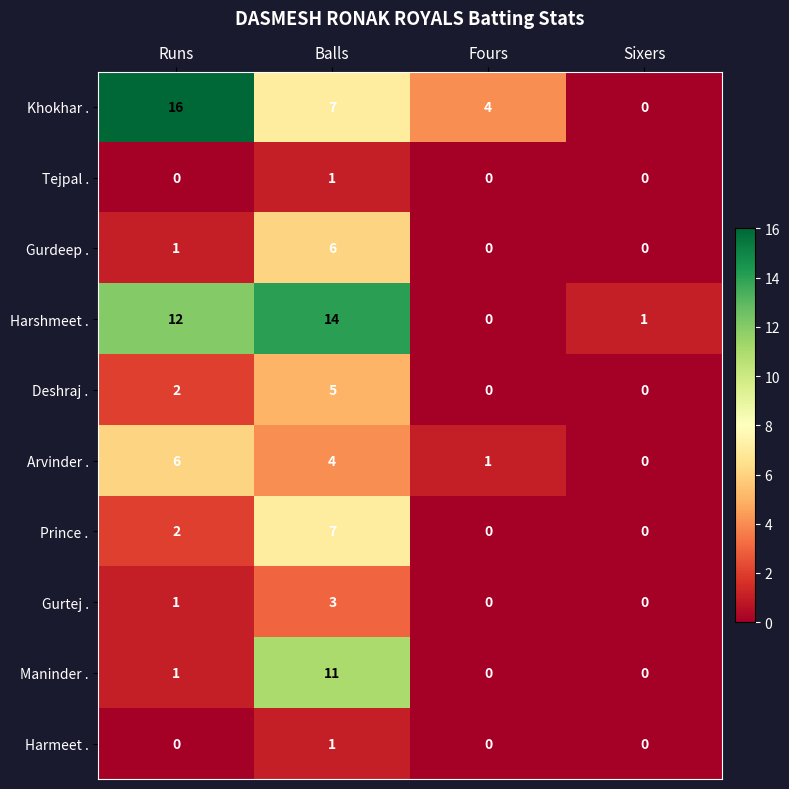

What is the sum of all Prince . values?

9